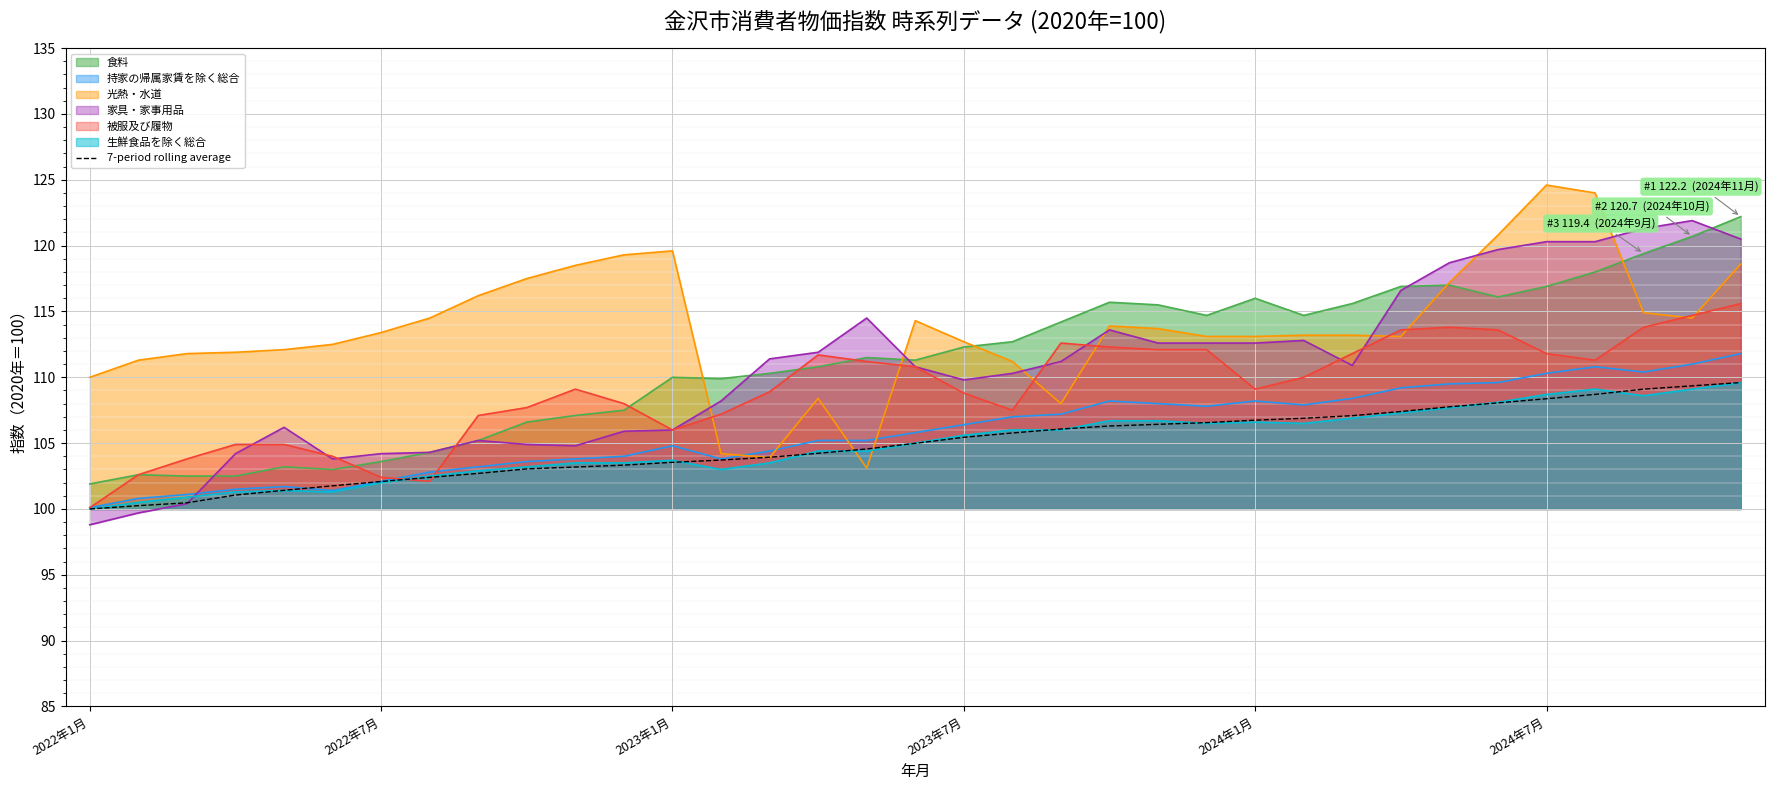

True or false: 食料 and 持家の帰属家賃を除く総合 intersect in this chart.

False